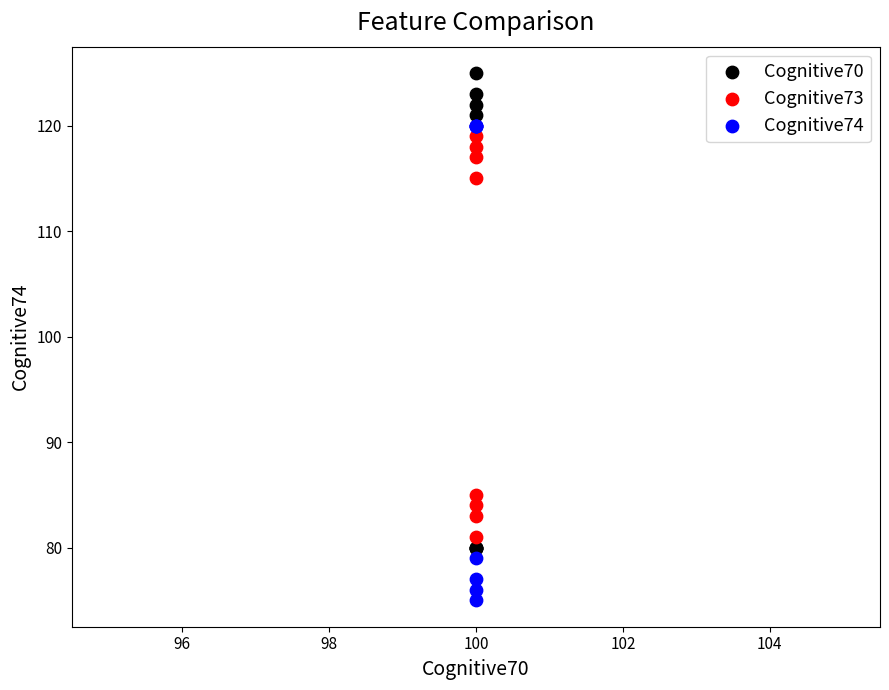

Which series contains the lowest Y value?

Cognitive74